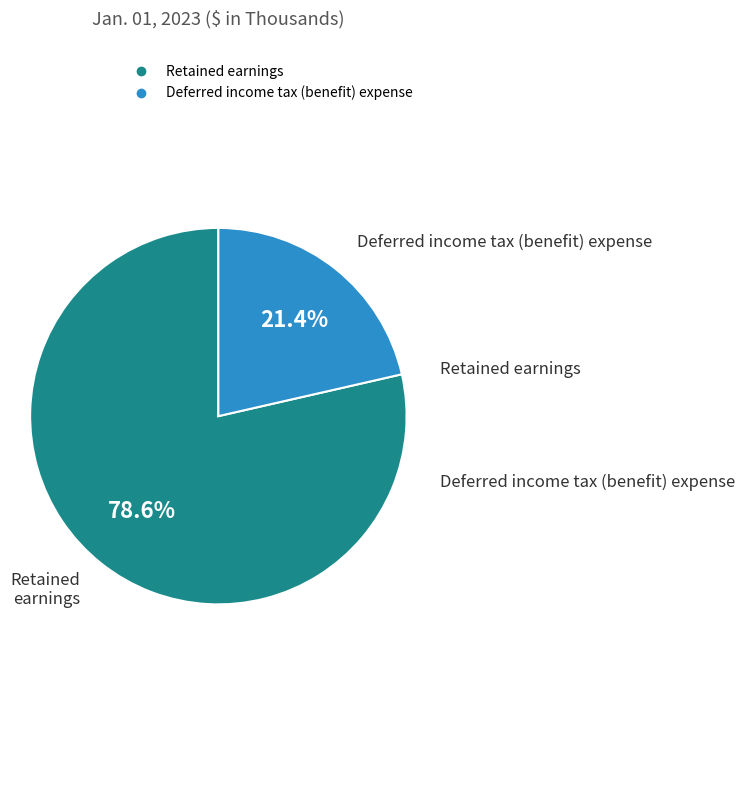

What is the total percentage of Deferred income tax (benefit) expense and Retained earnings?

100.0%